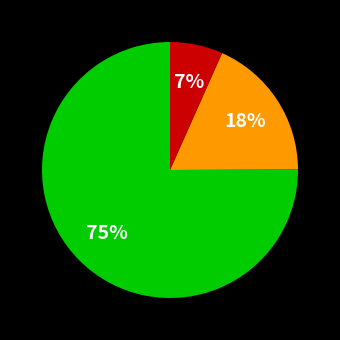

To the nearest percent, what is the average slice percentage?

33%